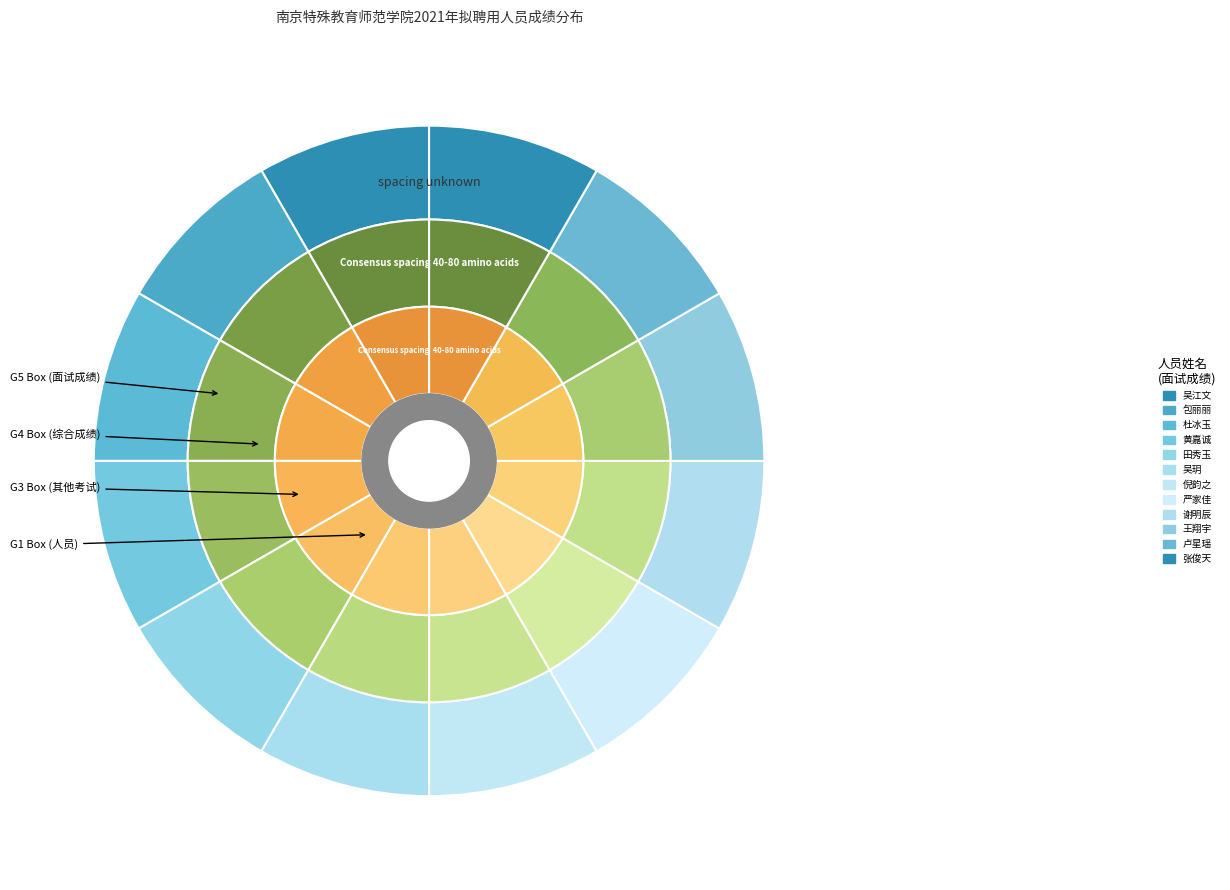

To the nearest percent, what portion does 吴江文 represent?

8%